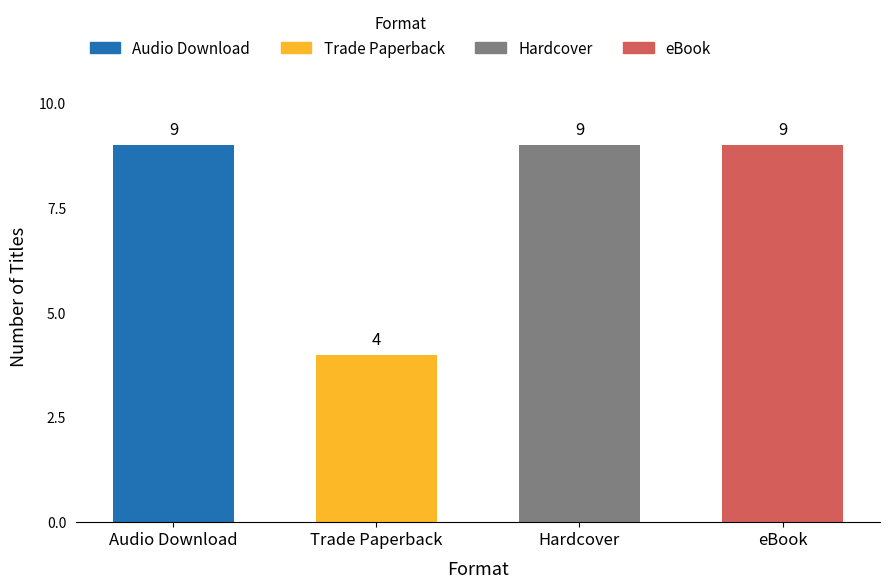

What is the average value?

8